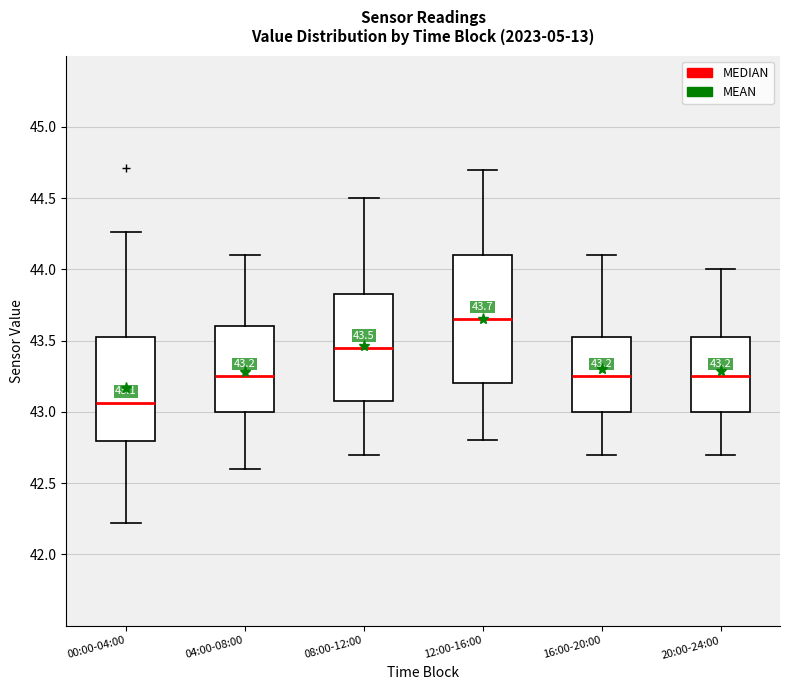

Comparing the boxes themselves (not the whiskers), which one is the tallest?

12:00-16:00